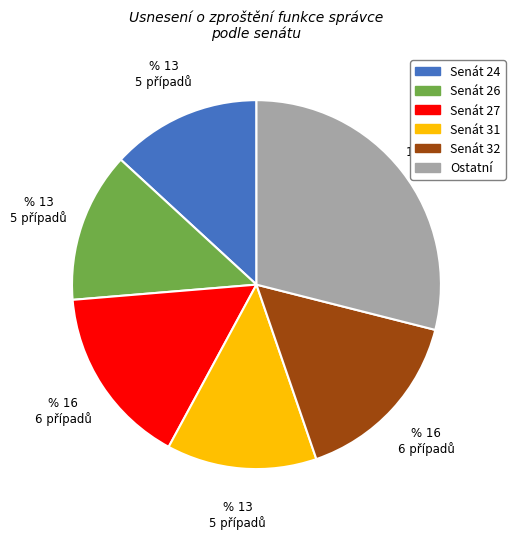

Is there any slice that represents more than half of the pie?

No